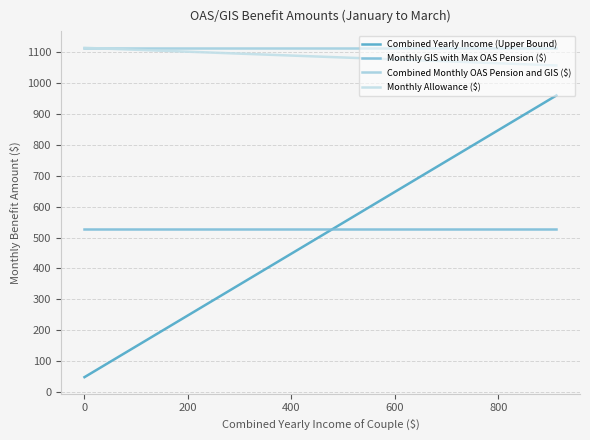

List the series in order of their peak value, highest first.

Combined Monthly OAS Pension and GIS ($), Monthly Allowance ($), Combined Yearly Income (Upper Bound), Monthly GIS with Max OAS Pension ($)